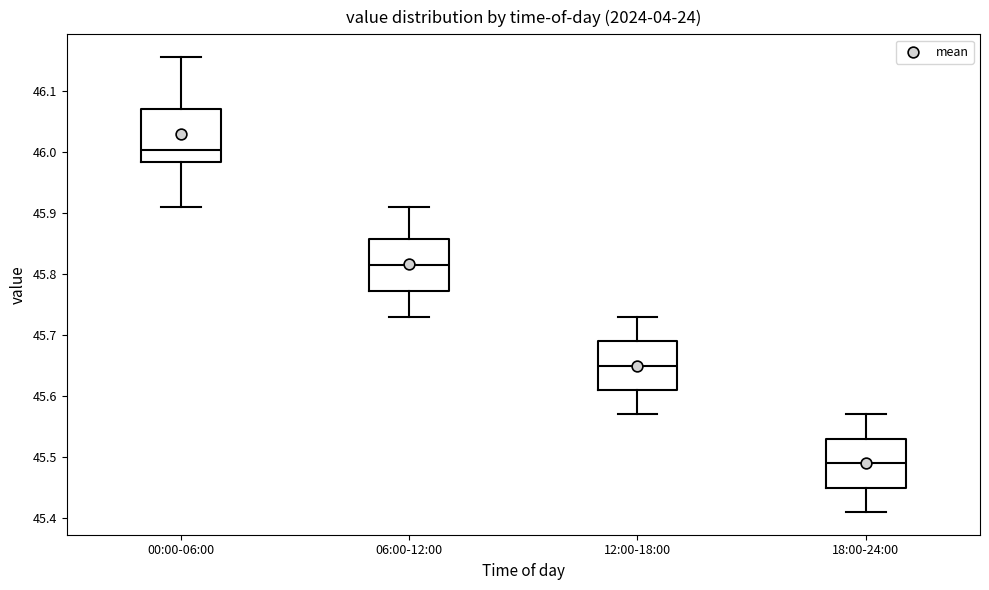

Which box's median line is the lowest?

18:00-24:00